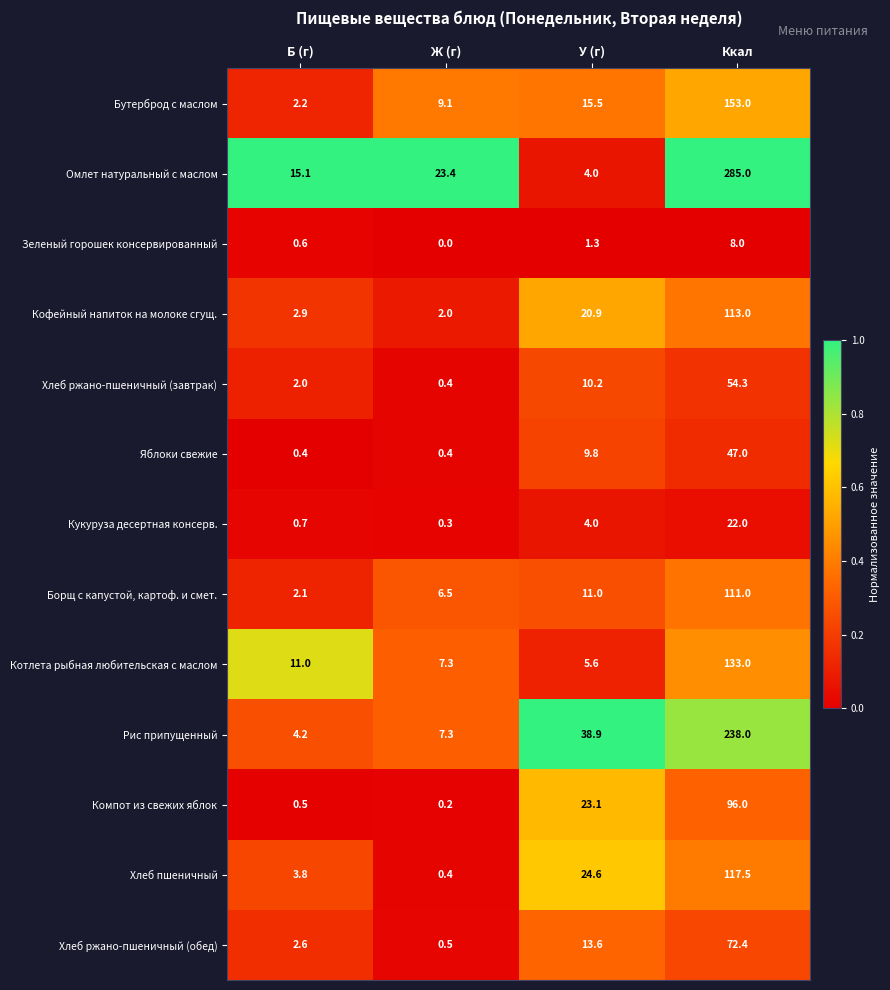

Between Ж (г) and Ккал, which series saw the biggest shift?

Омлет натуральный с маслом